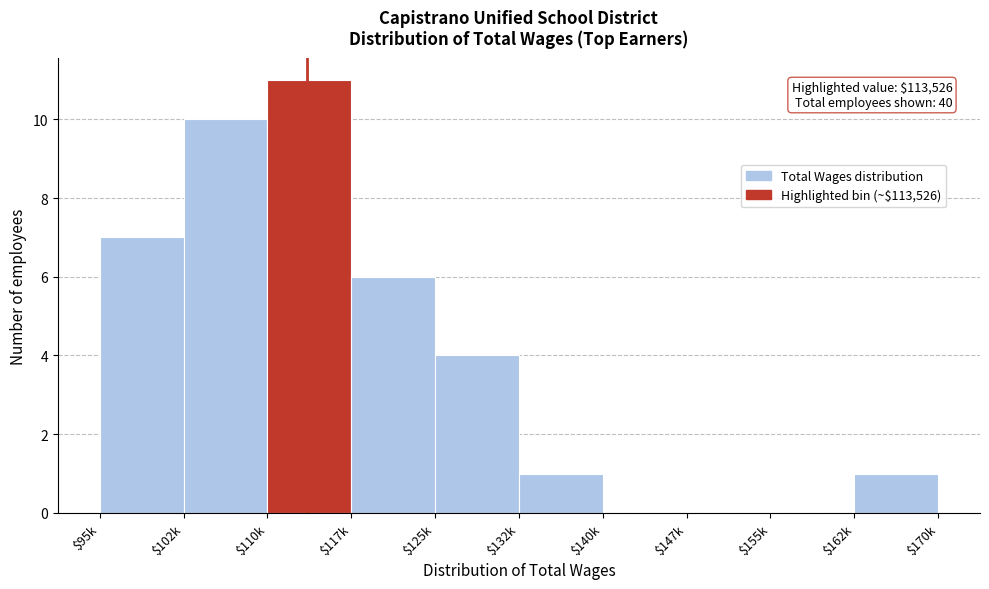

Is it true that the value at $155k is -6?

False